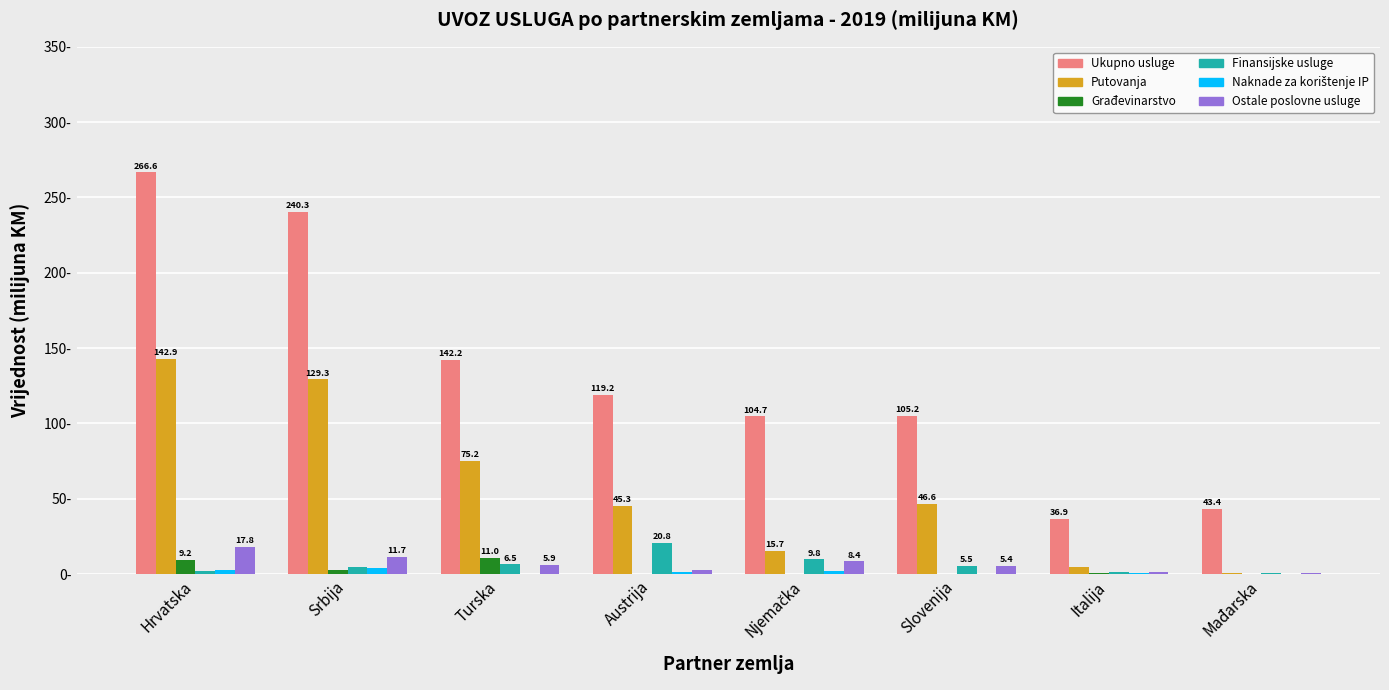

At which label does Ostale poslovne usluge first exceed 5?

Hrvatska